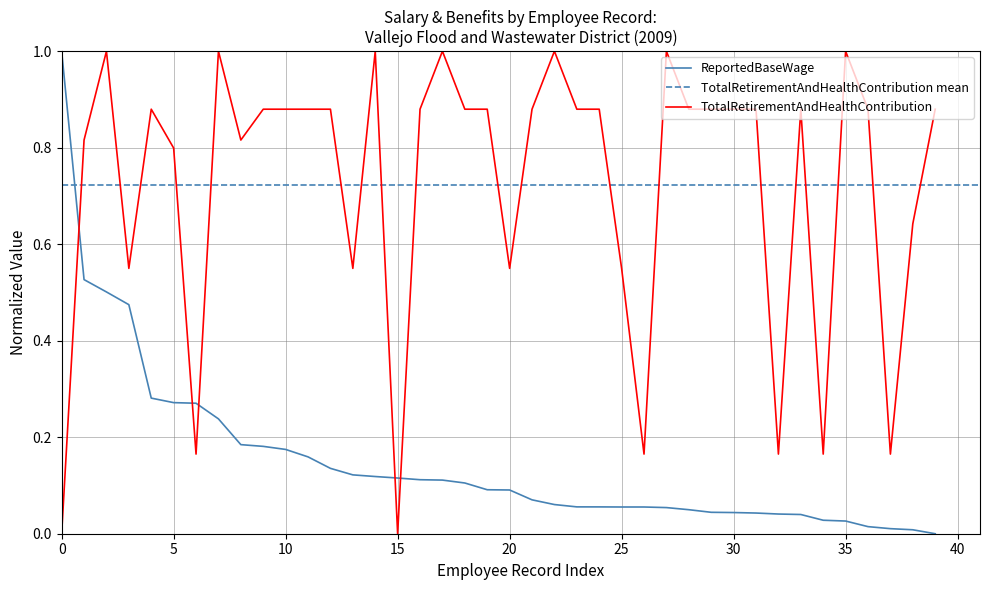

Which series has the largest range (max minus min)?

ReportedBaseWage